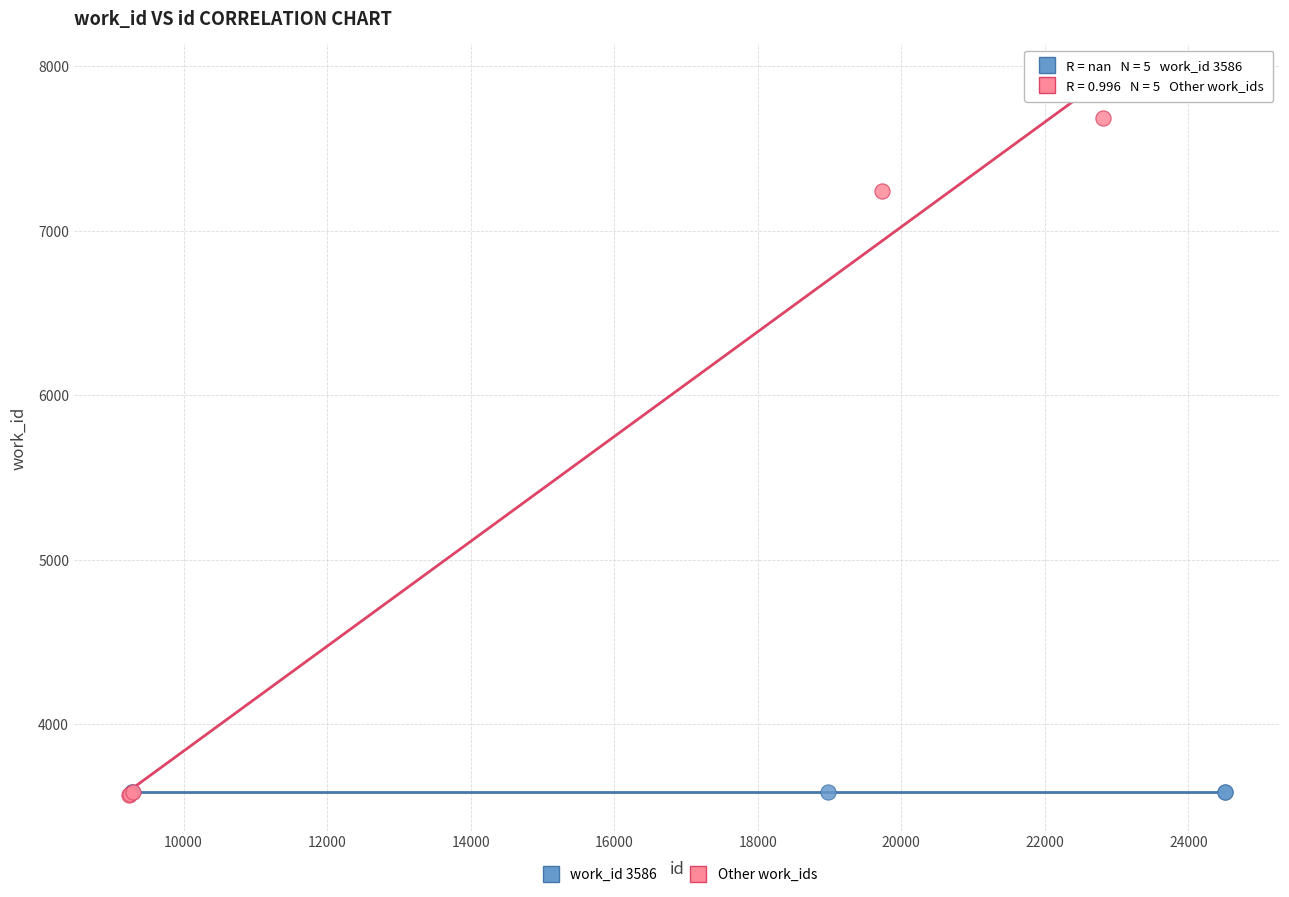

Which series reaches the maximum Y coordinate?

Other work_ids